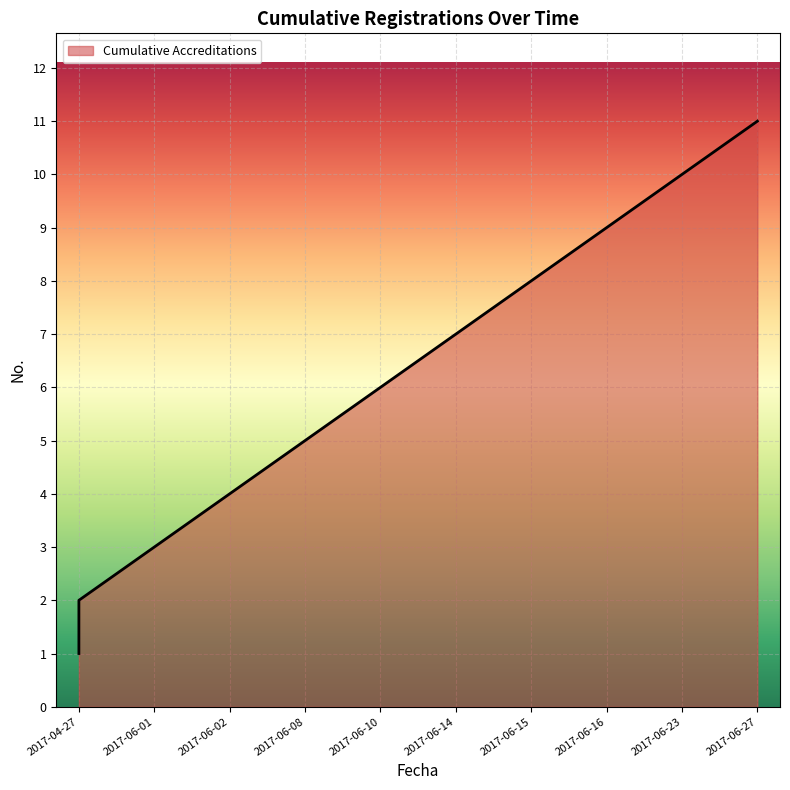

What is the change in value from 2017-06-15 to 2017-06-27?

+3